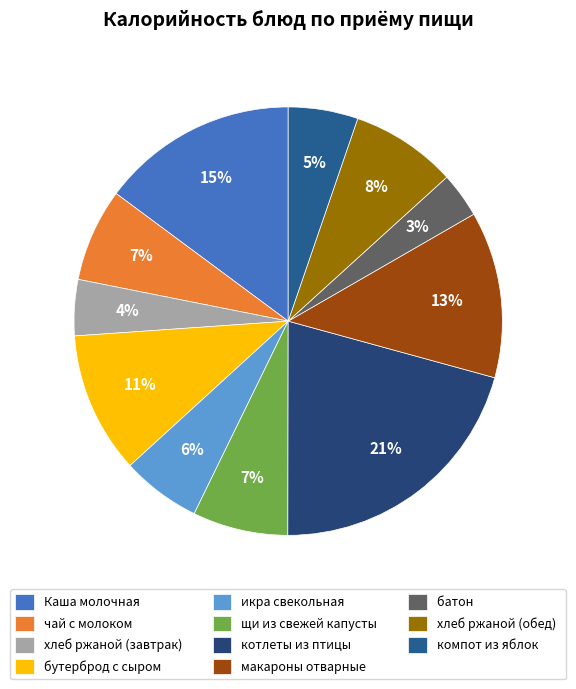

Does щи из свежей капусты account for over 50% of the chart?

No